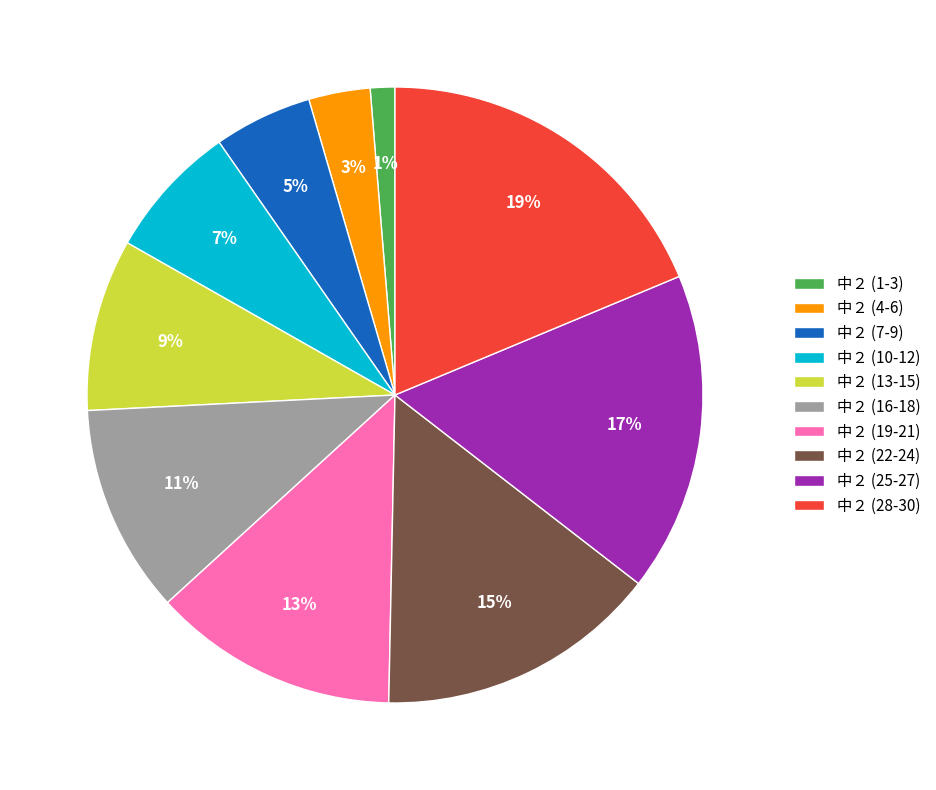

Do 中２ (1-3) and 中２ (25-27) together represent more than half of the pie?

No